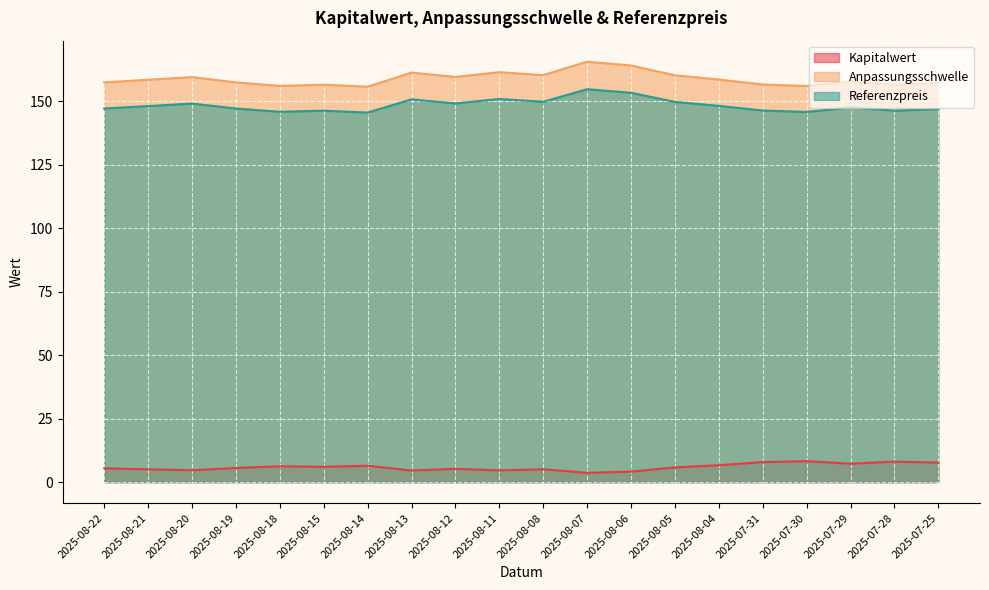

Is it true that Referenzpreis equals 48.7 at 2025-08-04?

False